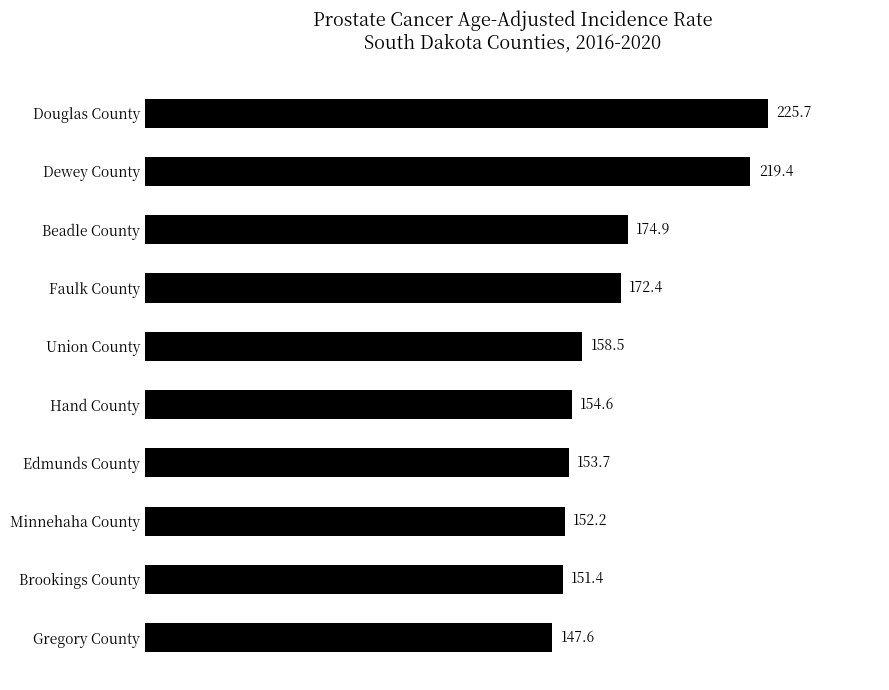

What is the average value?

171.0